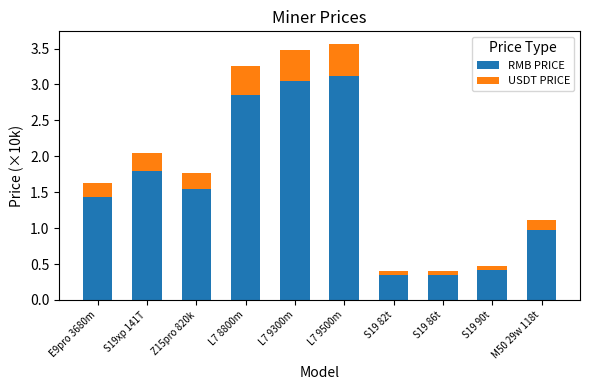

The value of RMB PRICE at Z15pro 820k is 2.3. True or false?

False